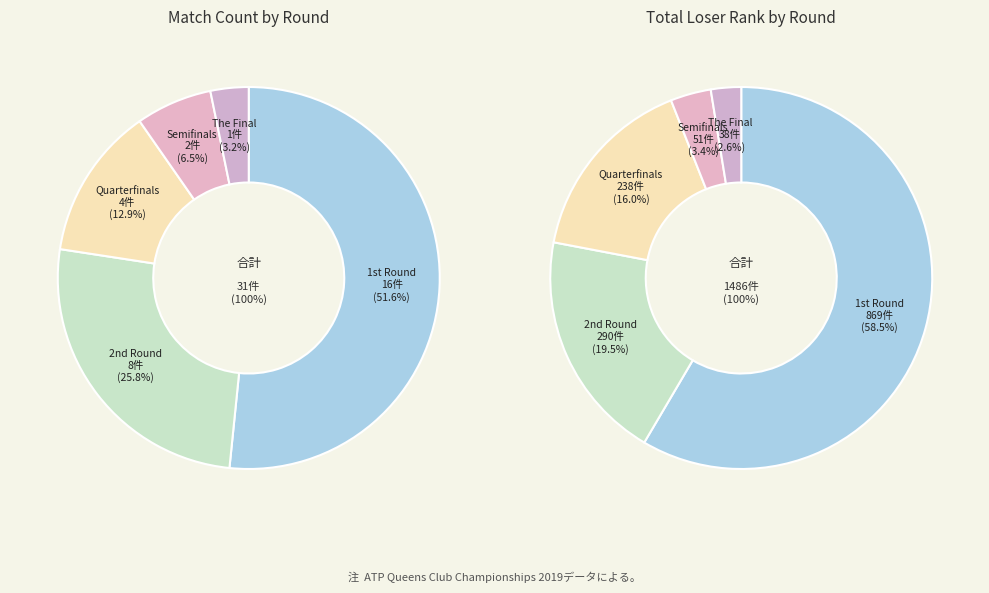

How many slices are in this pie chart?

5